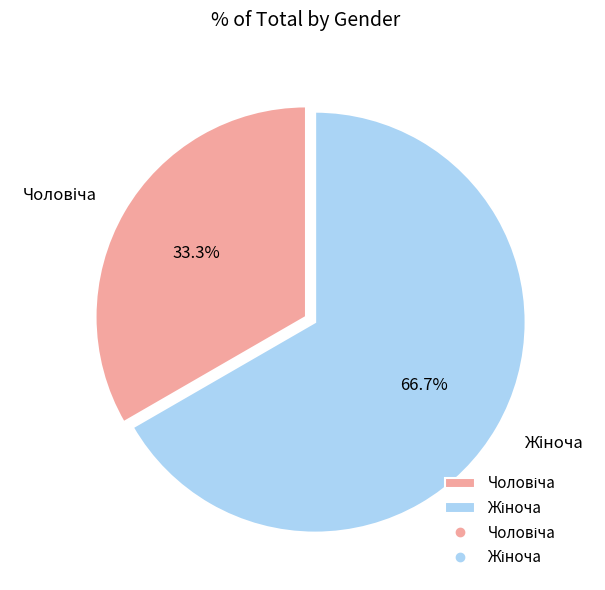

Is there a majority slice in this chart?

Yes